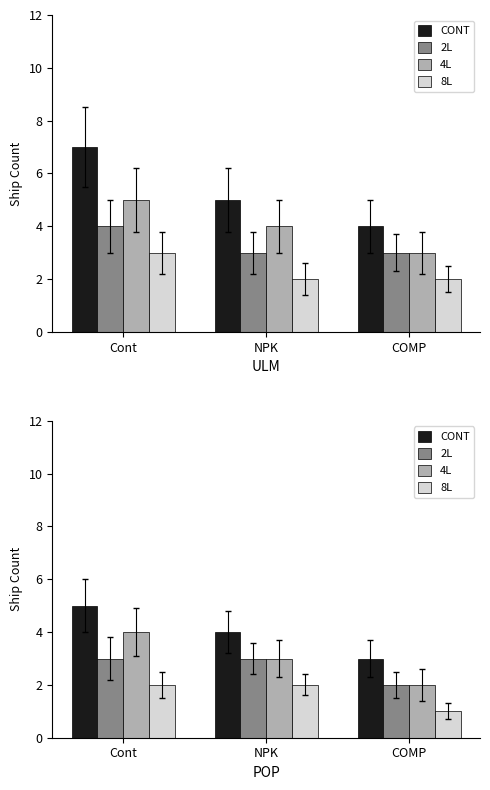

What is the label of the 1st bar from the left?

Cont